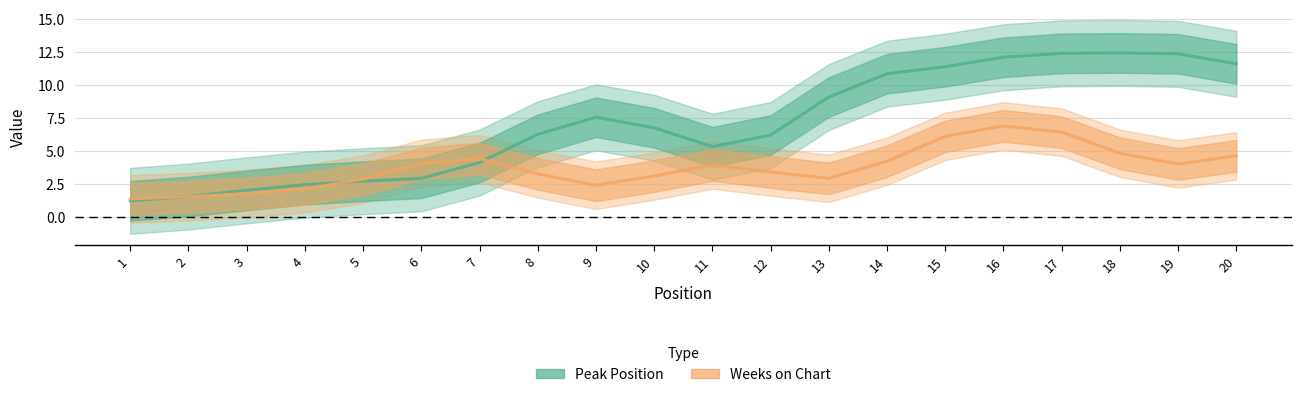

At which label does Peak Position reach its peak?

18